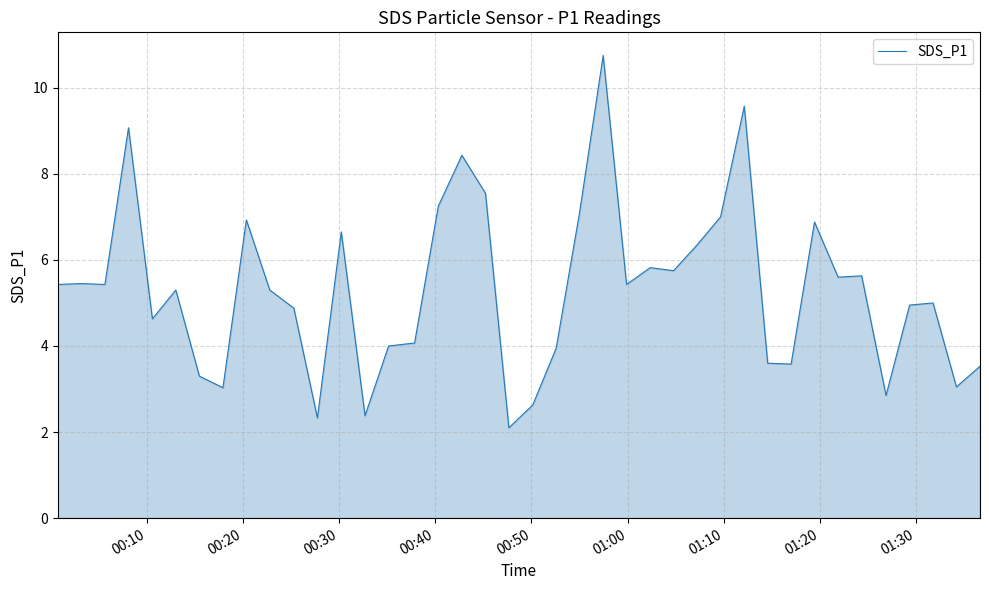

What is the smallest value displayed?

2.1